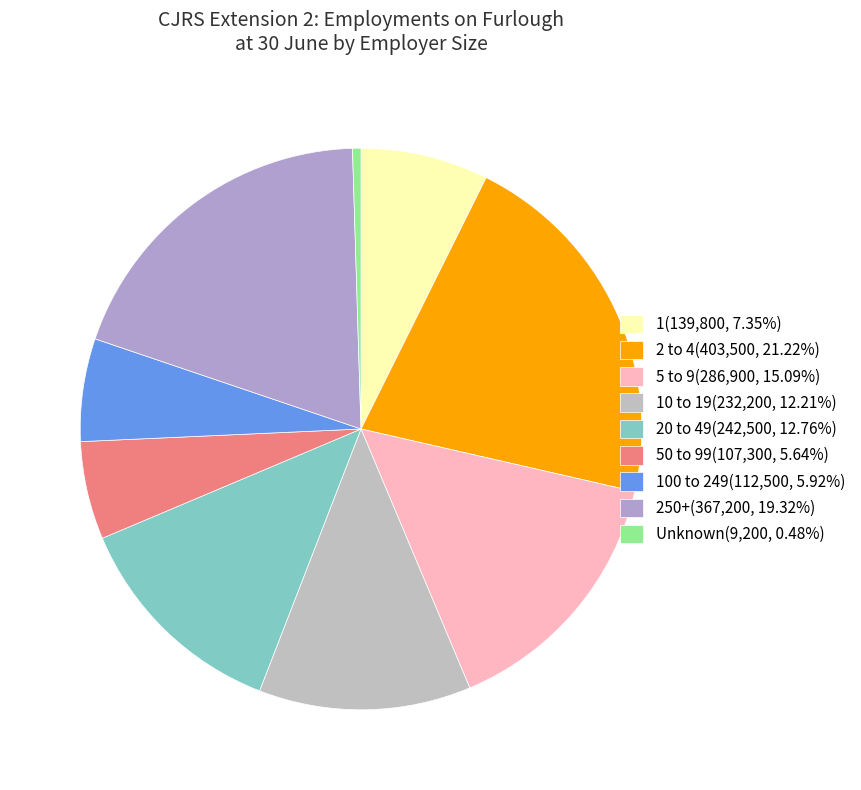

Which category has the smallest portion of the pie?

Unknown